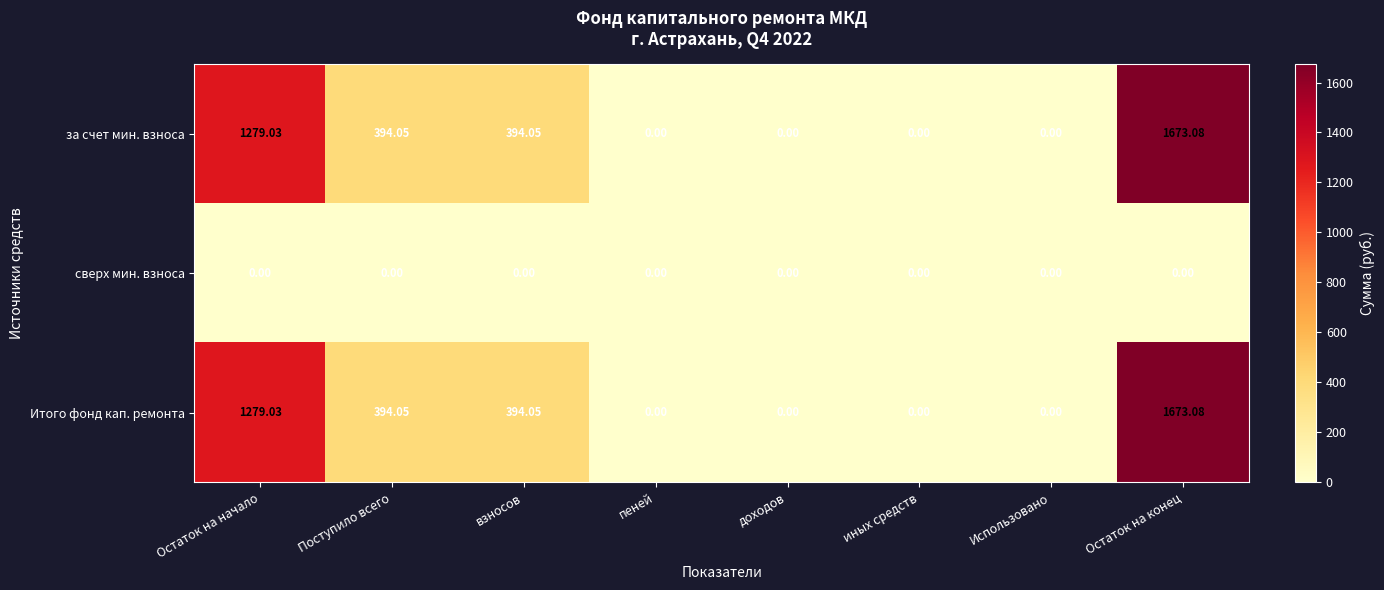

At which label does за счет мин. взноса reach its peak?

Остаток на конец